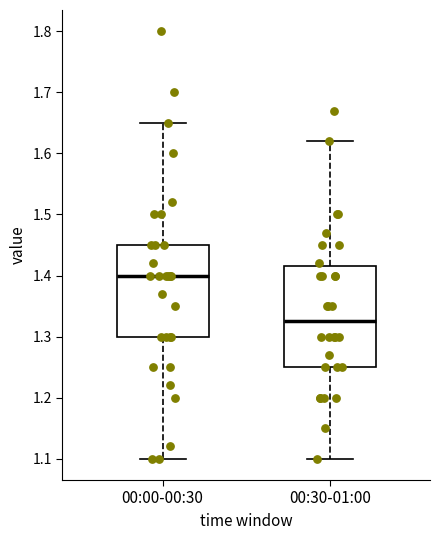

Reading left to right, transcribe this box plot: for each box, give where its median line is, the range the box spans, and where its two whiskers end, as read against the y-axis. The values are not printed on the chart, so give them approximately, as read against the axis.

00:00-00:30: median 1.40, box 1.30 to 1.45, whiskers 1.10 to 1.65
00:30-01:00: median 1.33, box 1.25 to 1.42, whiskers 1.10 to 1.62